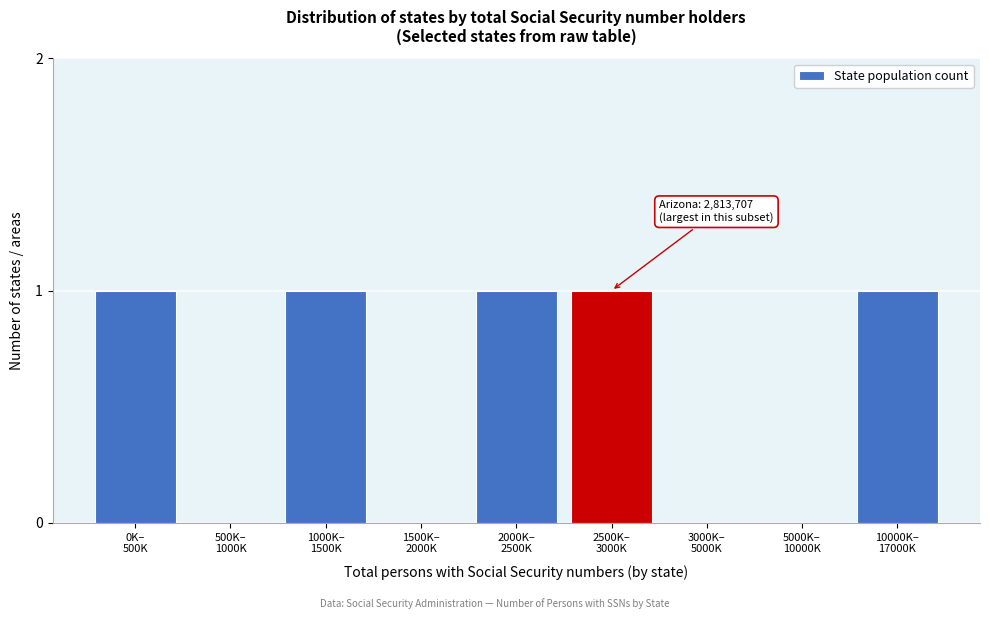

What is the sum of all values?

5